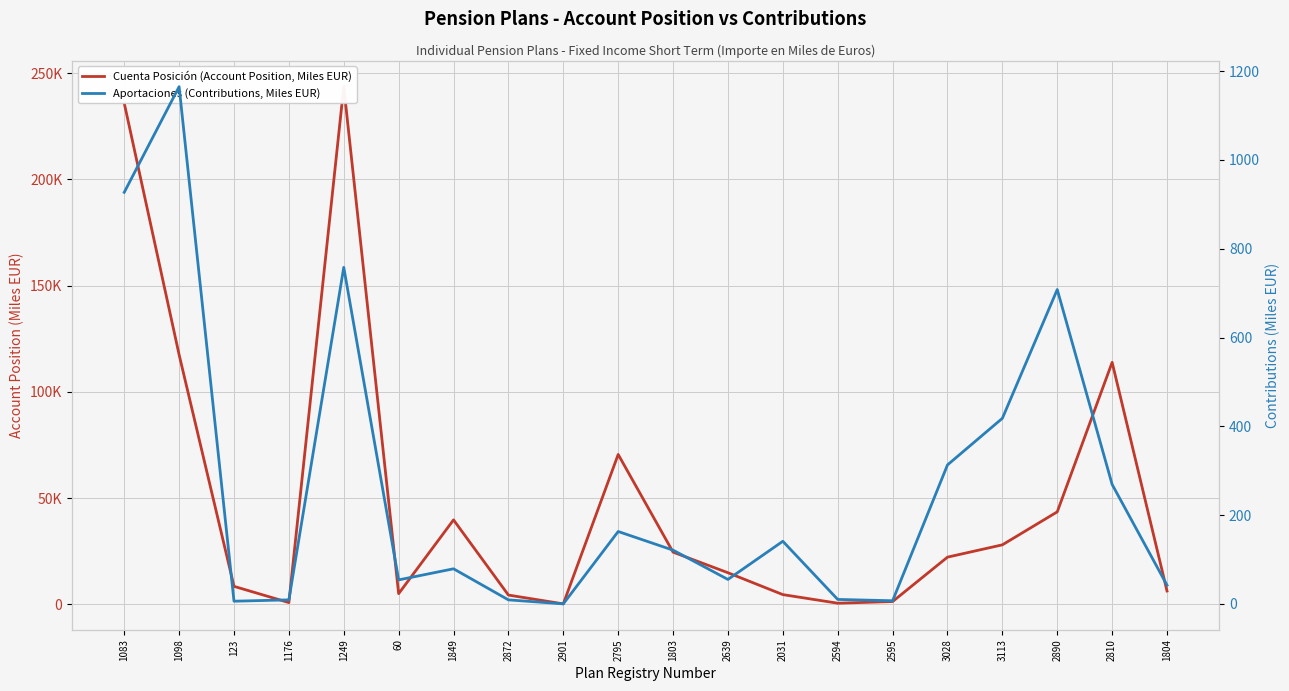

At which label does Cuenta Posición (Account Position, Miles EUR) first exceed 22165?

1083